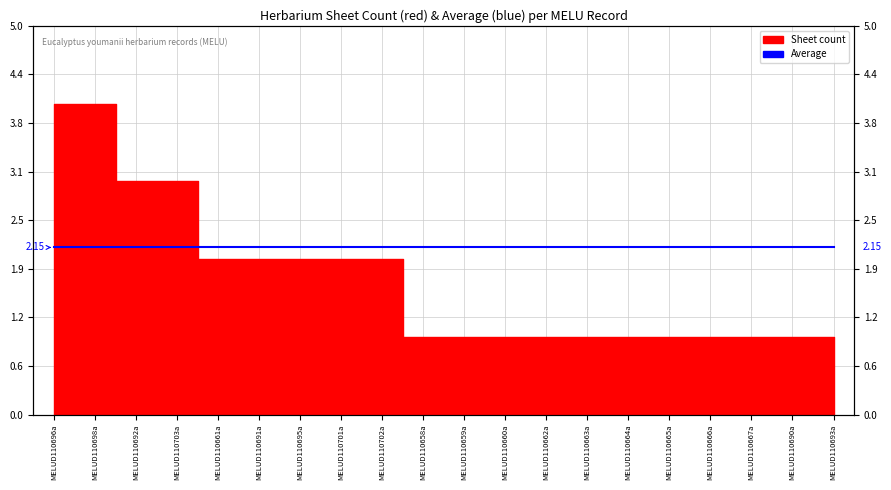

What is the change in value from MELUD110698a to MELUD110692a?

-1